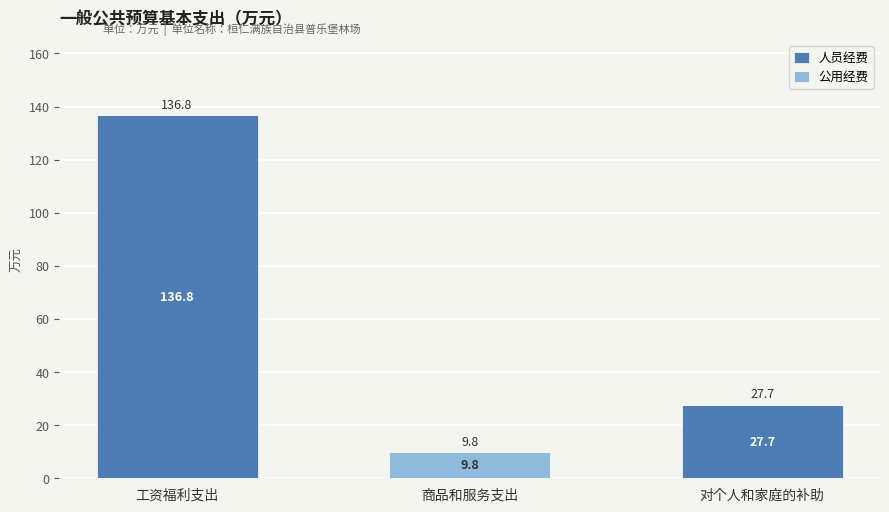

Count the number of data series in this chart.

2